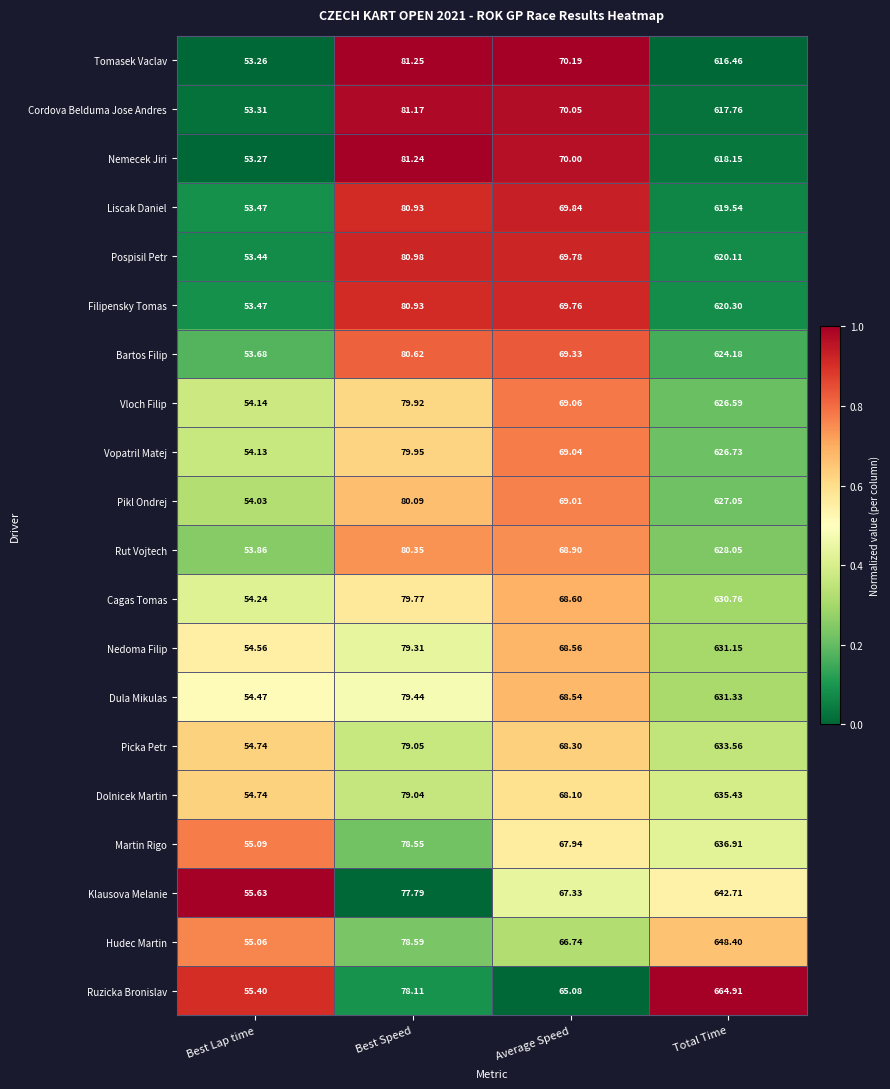

At which category is the sum across all series the highest?

Total Time